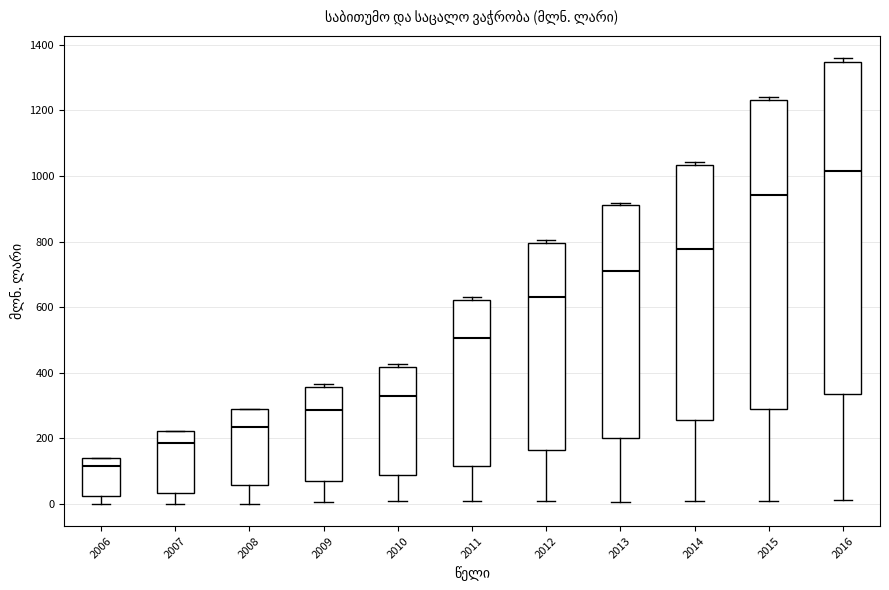

Where does the lower whisker of the box at x = 2013 end on the y-axis? The values are not printed on the chart, so give them approximately, as read against the axis.

0